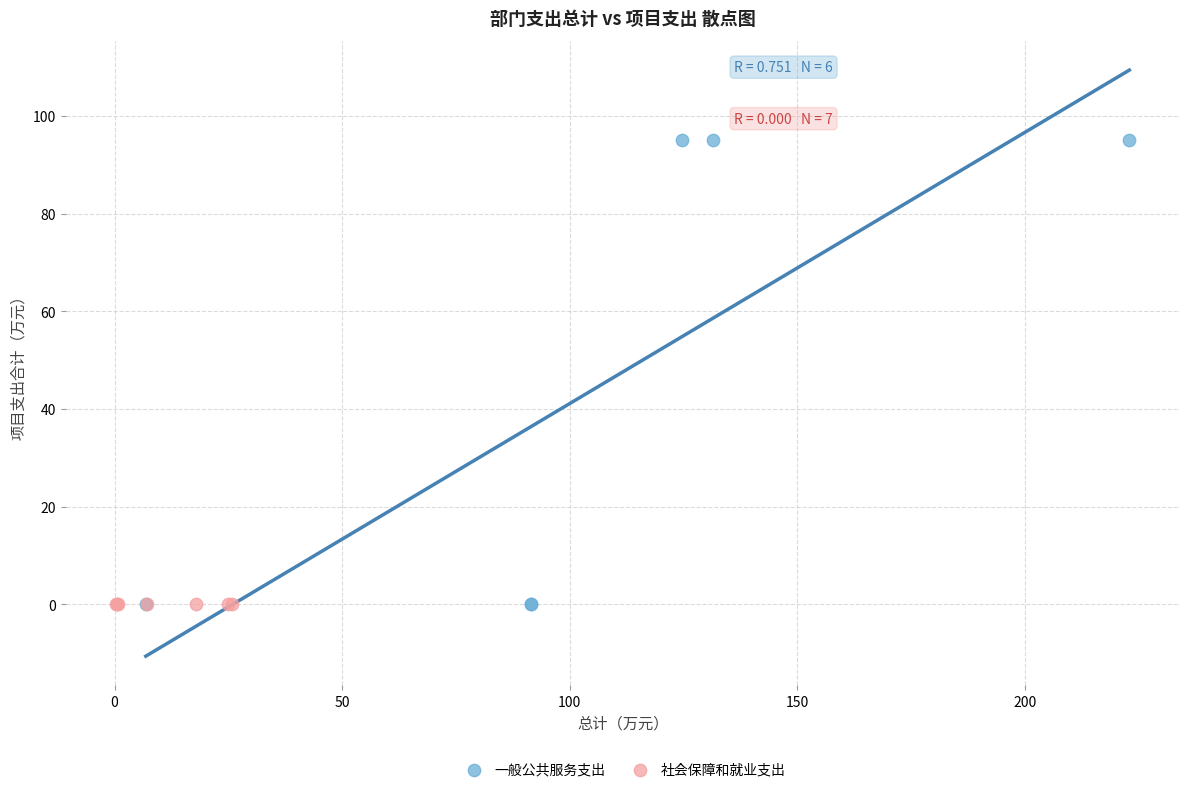

Which series reaches the maximum Y coordinate?

一般公共服务支出